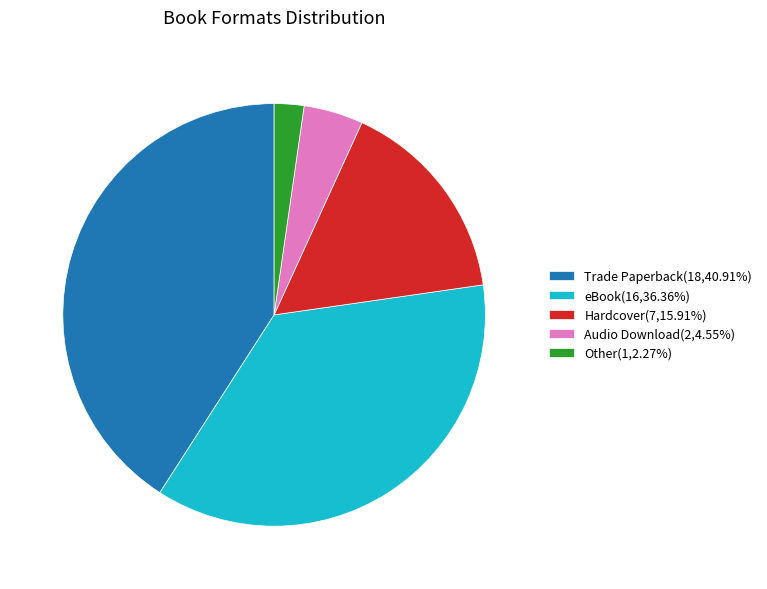

Combined, do eBook and Audio Download account for over 50%?

No